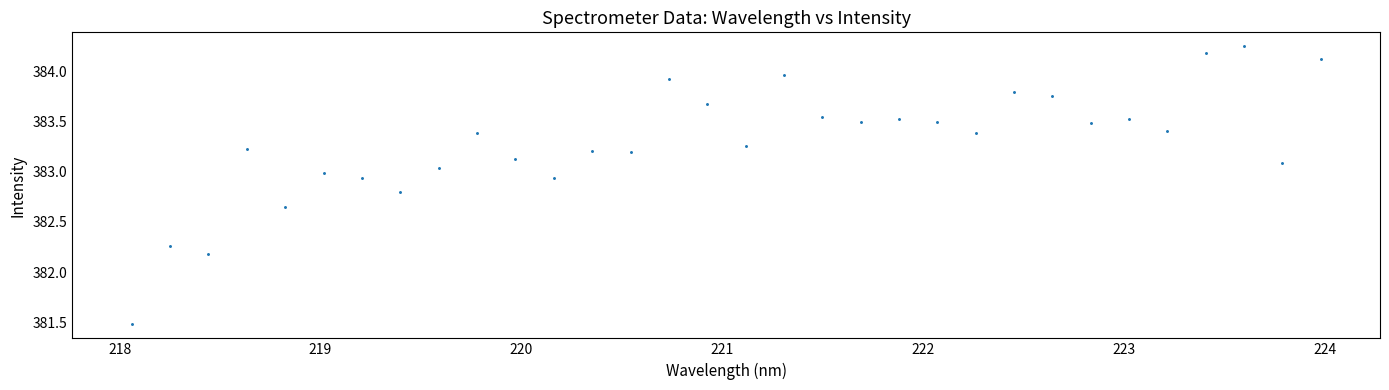

What is the range of X values (max minus min)?

5.9